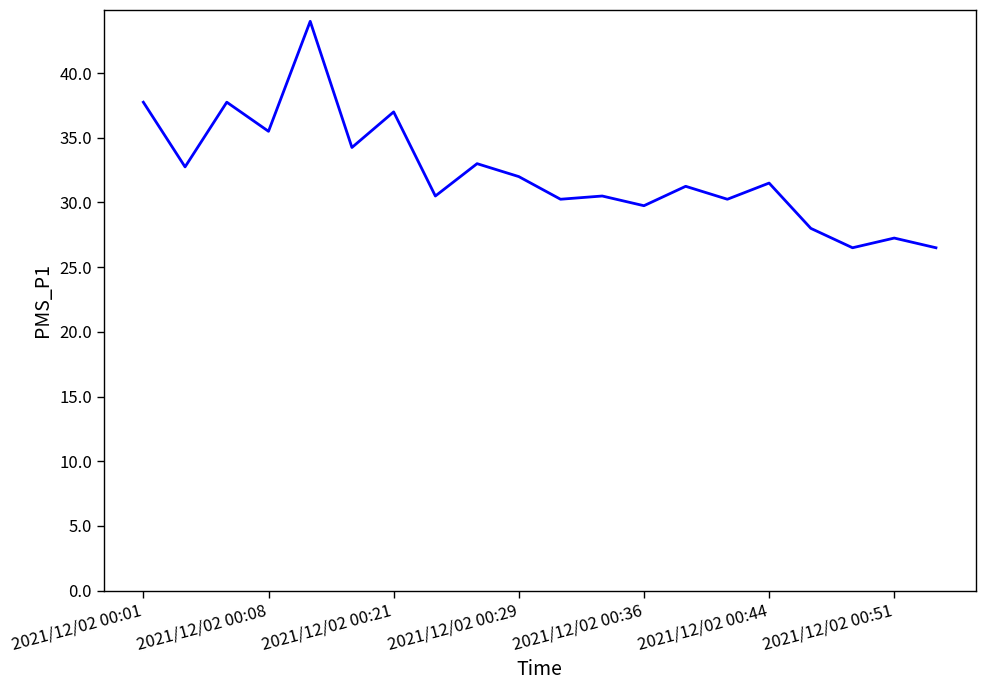

What is the greatest value displayed?

44.0